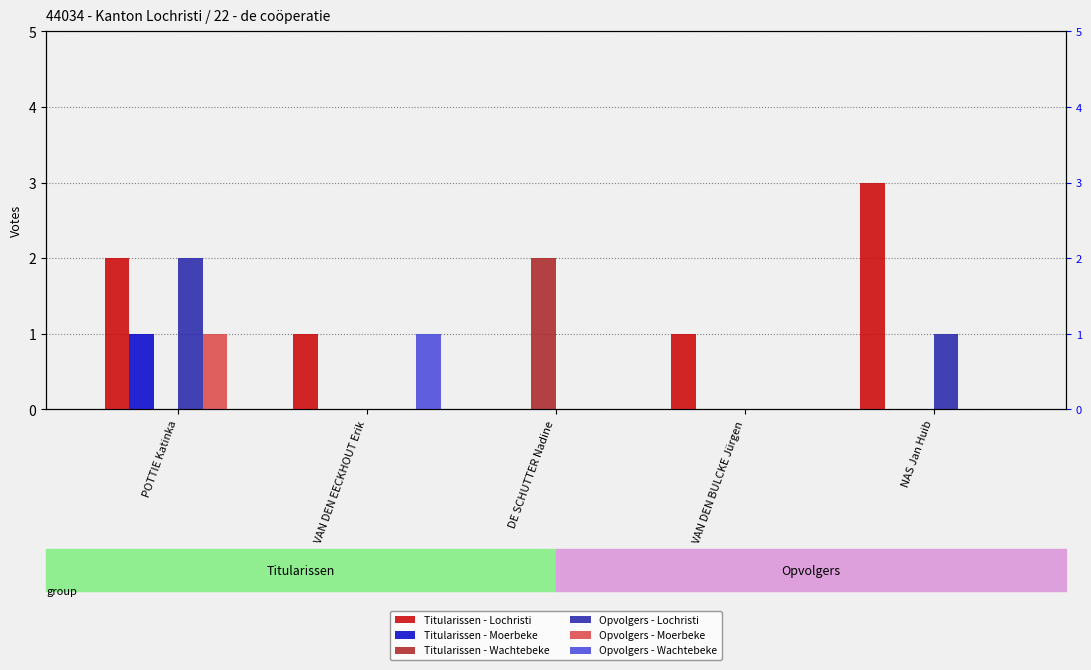

Reading left to right, transcribe all the data shown in this chart.

Titularissen - Lochristi: 2	1	0	1	3
Titularissen - Moerbeke: 1	0	0	0	0
Titularissen - Wachtebeke: 0	0	2	0	0
Opvolgers - Lochristi: 2	0	0	0	1
Opvolgers - Moerbeke: 1	0	0	0	0
Opvolgers - Wachtebeke: 0	1	0	0	0